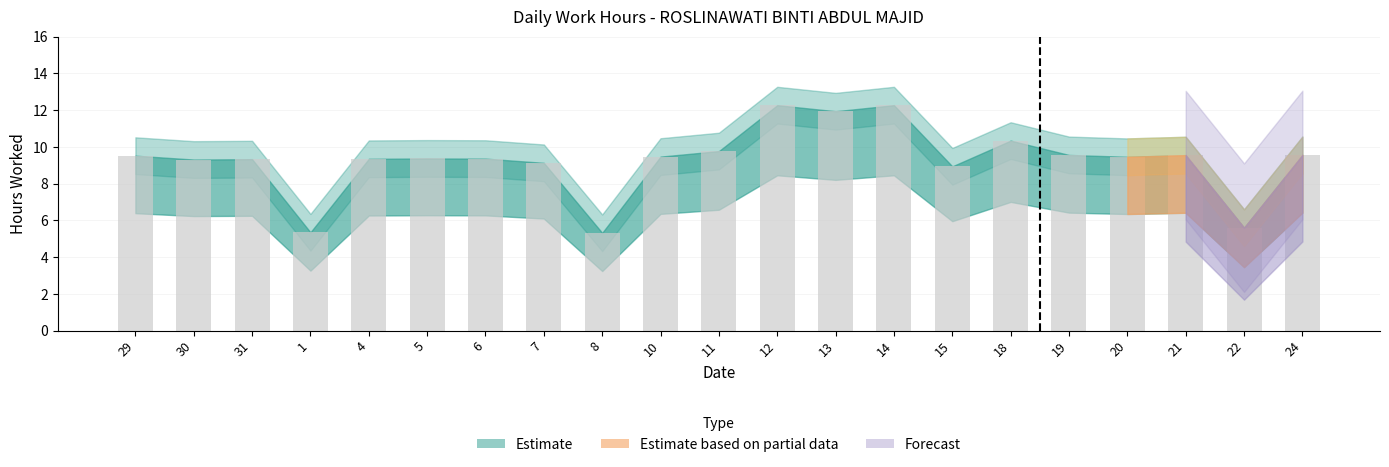

At which label does the data first exceed 9?

29